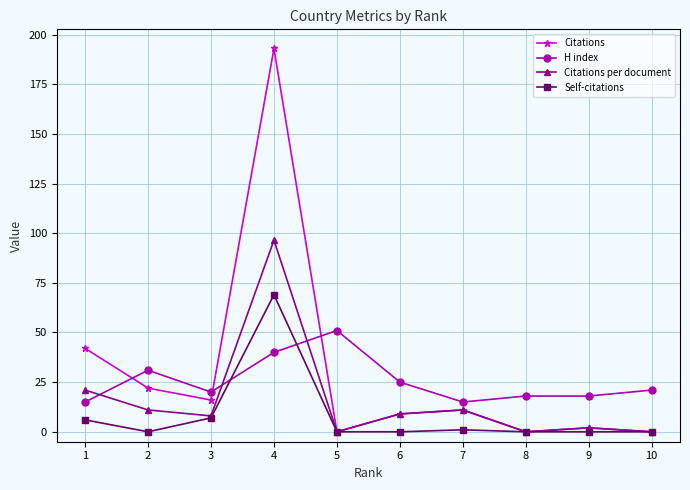

Reading left to right, list all the values displayed in this chart.

Citations: 1=42.0	2=22.0	3=16.0	4=193.0	5=0.0	6=9.0	7=11.0	8=0.0	9=2.0	10=0.0
H index: 1=15.0	2=31.0	3=20.0	4=40.0	5=51.0	6=25.0	7=15.0	8=18.0	9=18.0	10=21.0
Citations per document: 1=21.0	2=11.0	3=8.0	4=96.5	5=0.0	6=9.0	7=11.0	8=0.0	9=2.0	10=0.0
Self-citations: 1=6.0	2=0.0	3=7.0	4=69.0	5=0.0	6=0.0	7=1.0	8=0.0	9=0.0	10=0.0